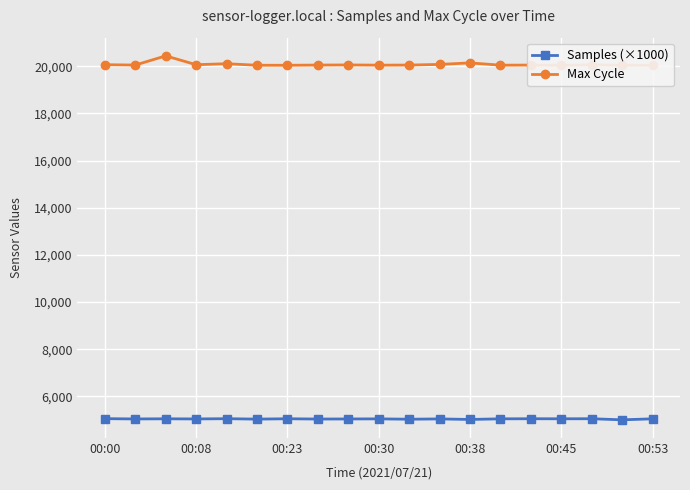

The value of Max Cycle at 17 is 33201.1. True or false?

False